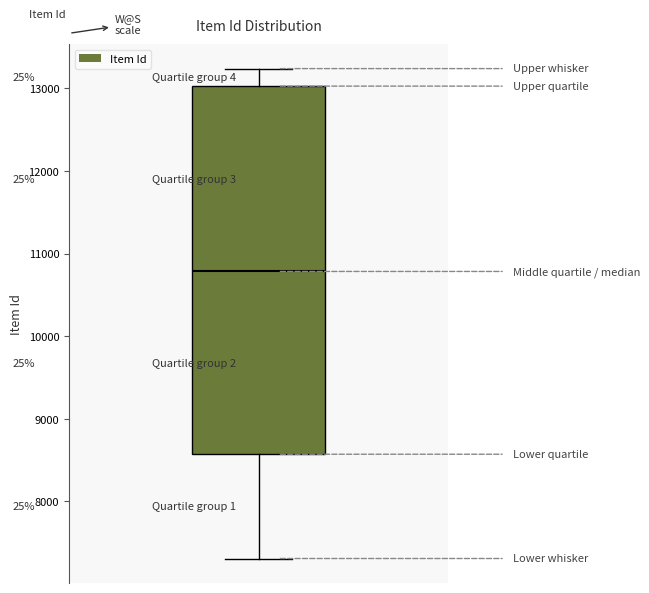

Transcribe this box plot: give where the median line is, the range the box spans, and where the two whiskers end, as read against the y-axis. The values are not printed on the chart, so give them approximately, as read against the axis.

median 10800, box 8600 to 13000, whiskers 7300 to 13200